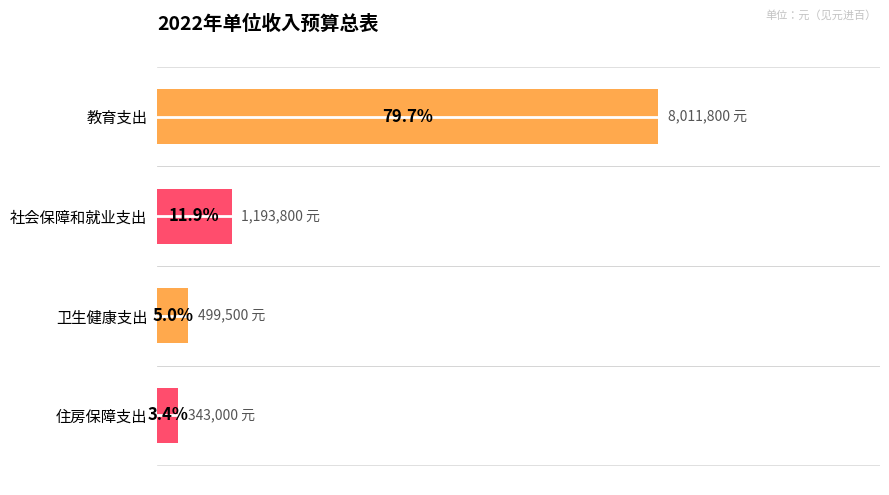

List the labels in order of value, smallest first.

住房保障支出, 卫生健康支出, 社会保障和就业支出, 教育支出